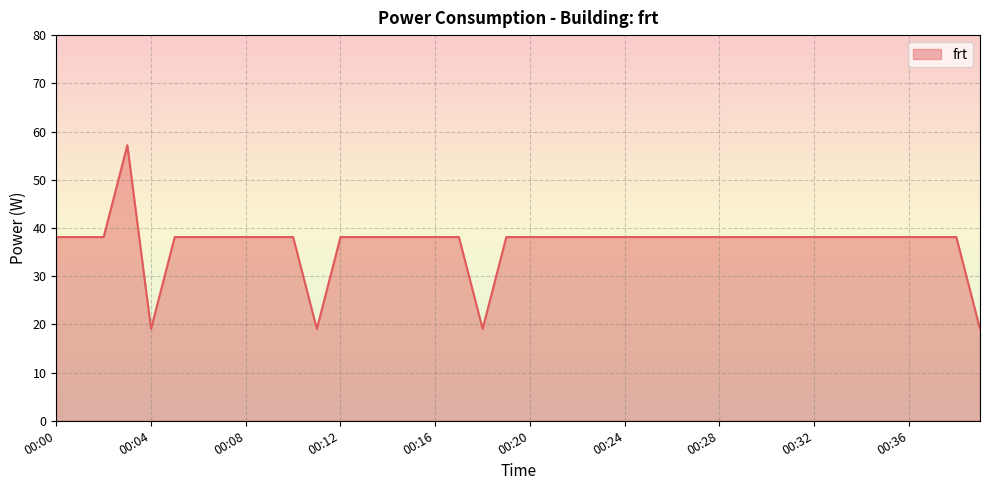

What is the maximum value shown in the chart?

57.2